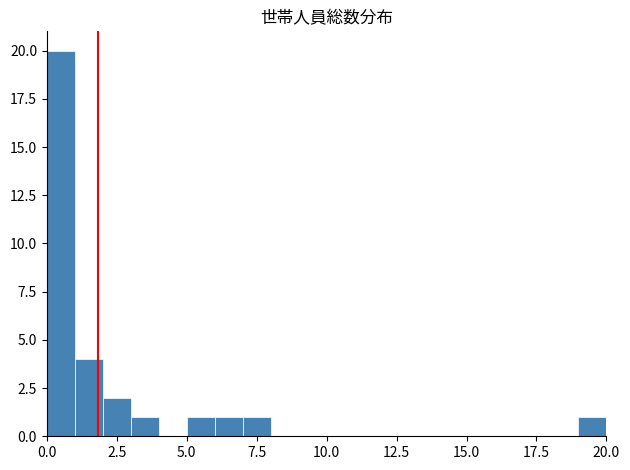

Read against the x-axis, roughly where is the centre of the tallest bar?

0.5